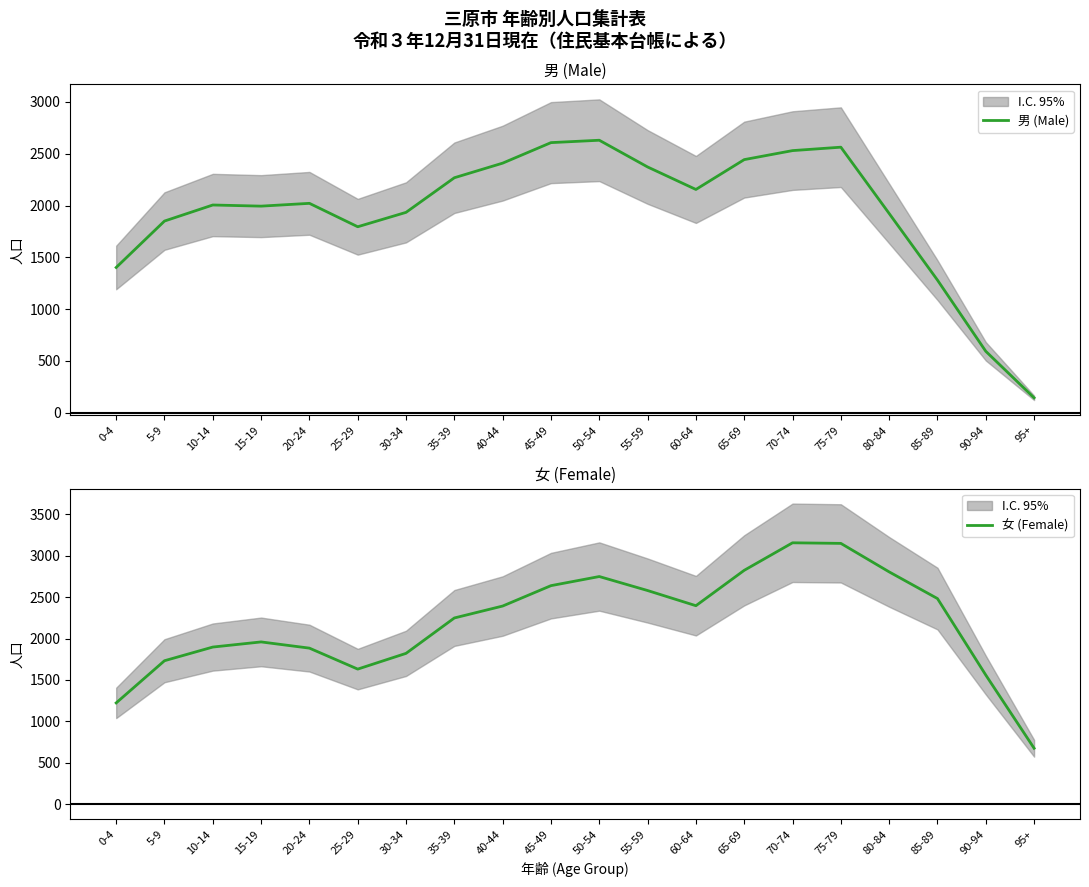

What is the spread (max minus min) of values at 0-4?

179